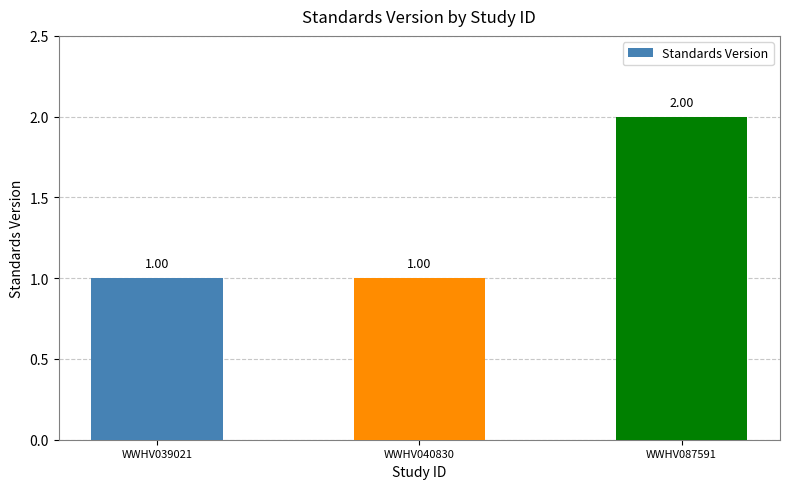

True or false: the data shows 1 at WWHV040830.

True